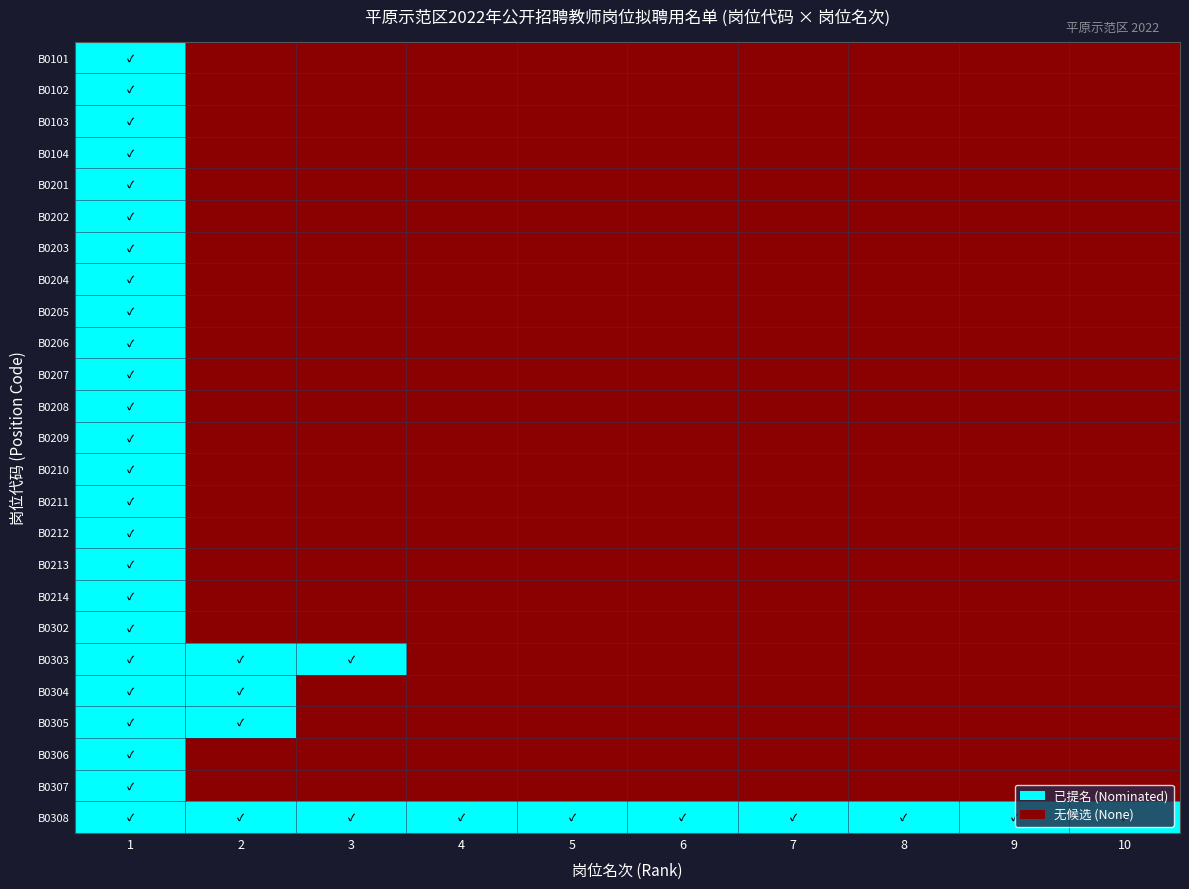

What is the greatest value displayed?

1